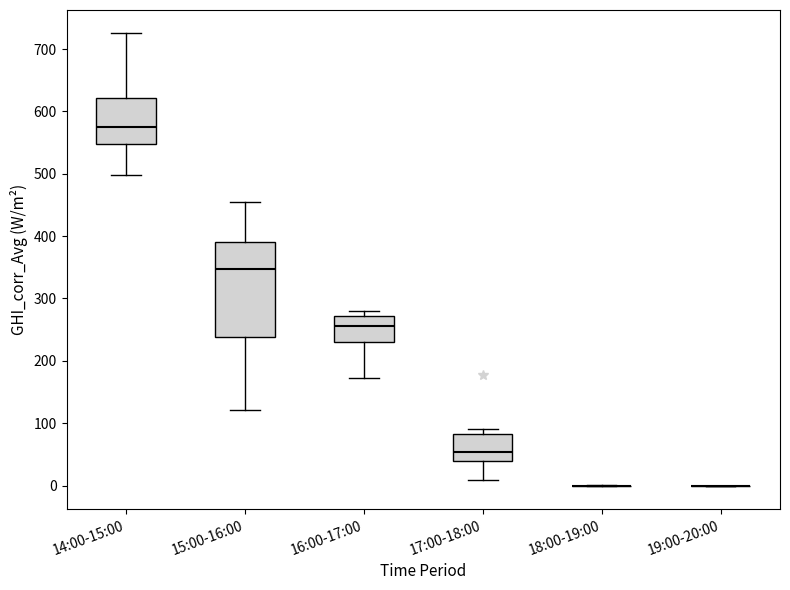

Reading left to right, transcribe this box plot: for each box, give where its median line is, the range the box spans, and where its two whiskers end, as read against the y-axis. The values are not printed on the chart, so give them approximately, as read against the axis.

14:00-15:00: median 570, box 550 to 620, whiskers 500 to 730
15:00-16:00: median 350, box 240 to 390, whiskers 120 to 460
16:00-17:00: median 260, box 230 to 270, whiskers 170 to 280
17:00-18:00: median 50, box 40 to 80, whiskers 10 to 90
18:00-19:00: box collapsed to a line at 0, whiskers 0 to 0
19:00-20:00: box collapsed to a line at 0, whiskers 0 to 0